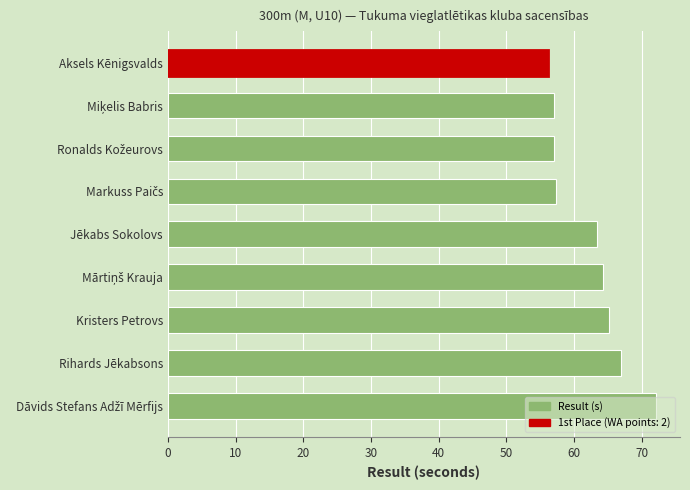

How many series are shown in this chart?

1